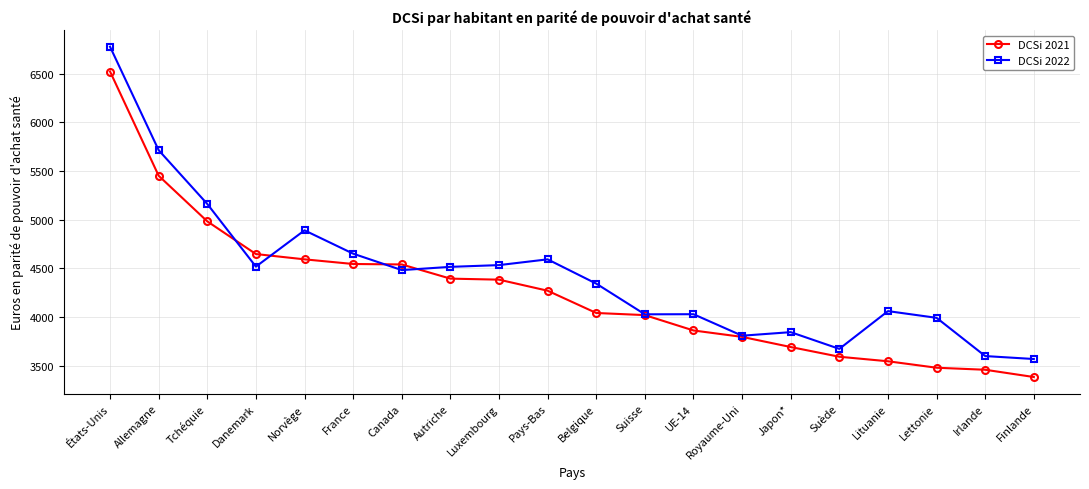

What is the label of the 16th point from the right?

Norvège